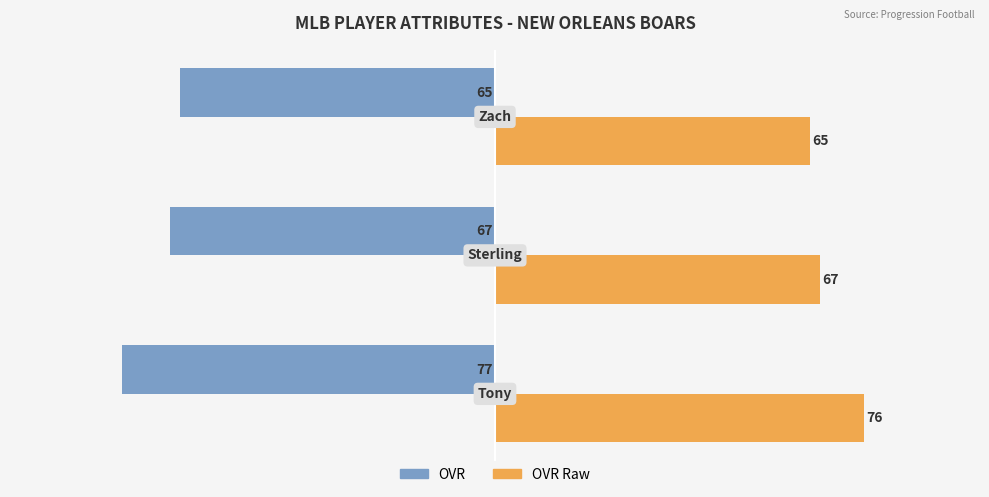

Rank the series by their average value, from lowest to highest.

OVR, OVR Raw